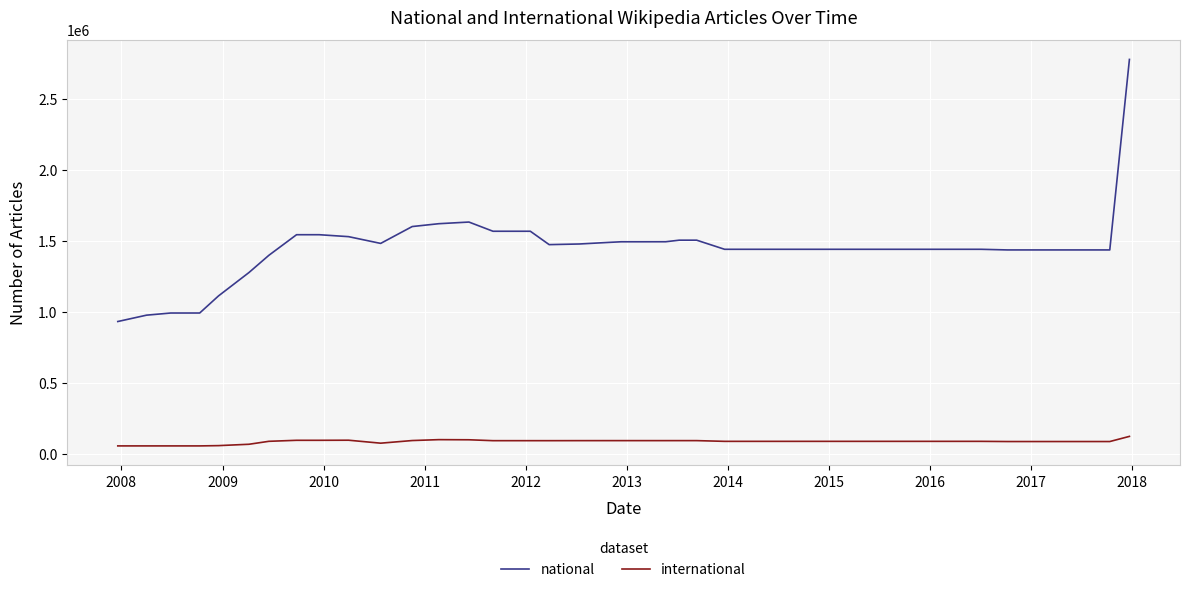

Which series has the widest spread of values?

national